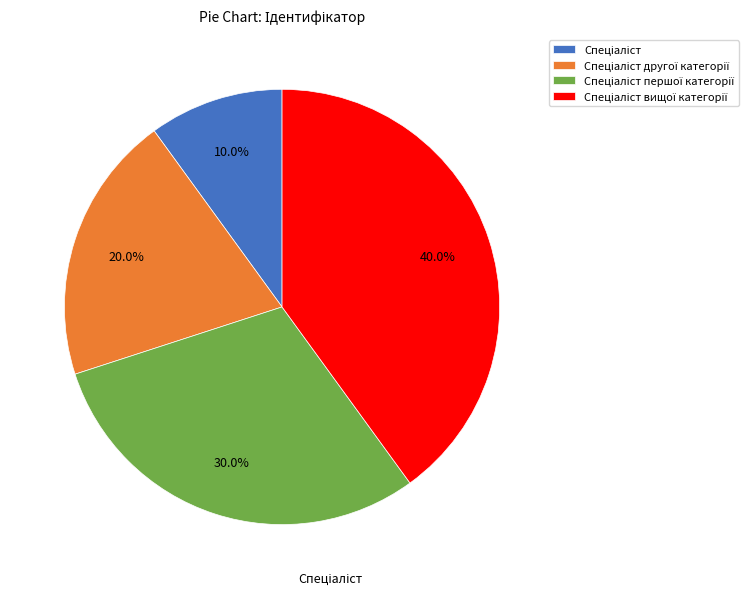

Is there a majority slice in this chart?

No